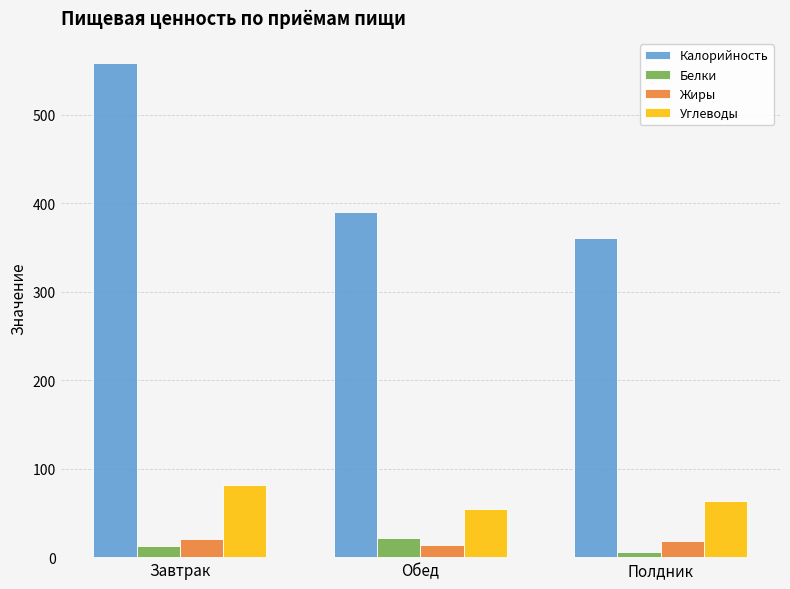

Which series has the widest spread of values?

Калорийность